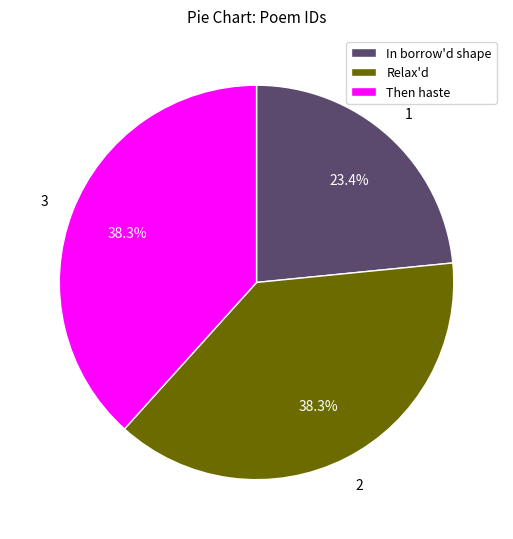

Combined, what portion of the pie is Relax'd and In borrow'd shape?

61.7%